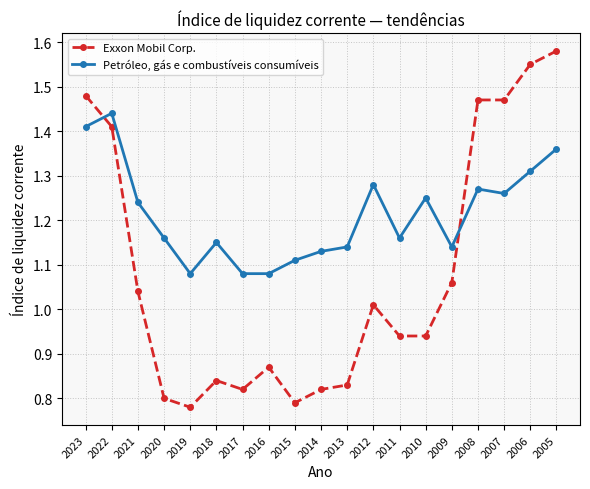

At which label is Exxon Mobil Corp. closest to 1?

2012